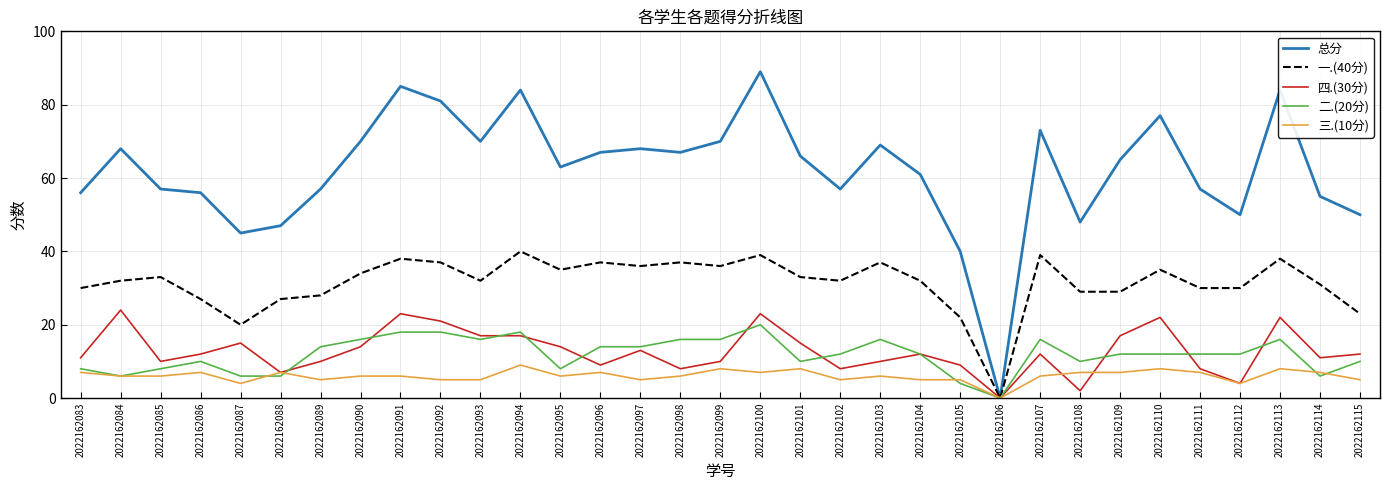

What is the greatest value displayed?

89